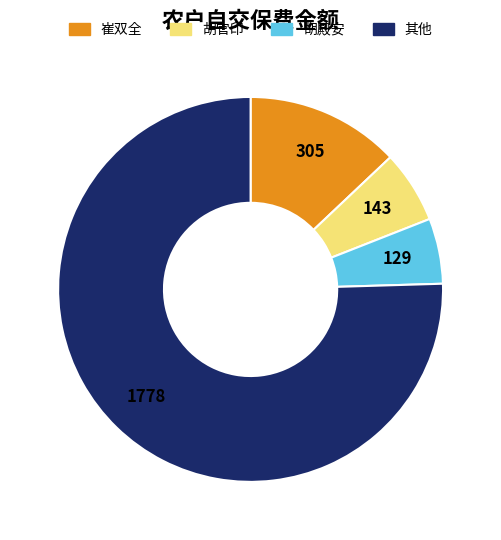

Is there any slice that represents more than half of the pie?

Yes